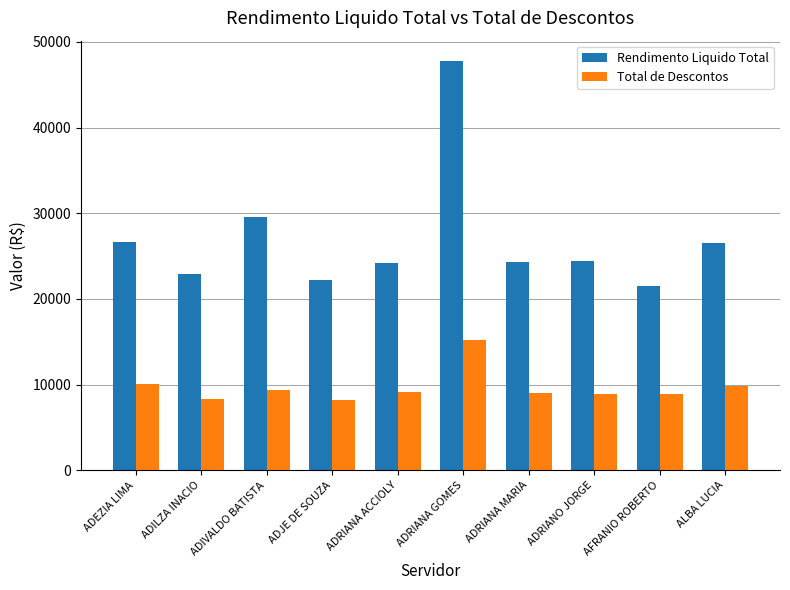

What is the minimum value shown in the chart?

8214.3